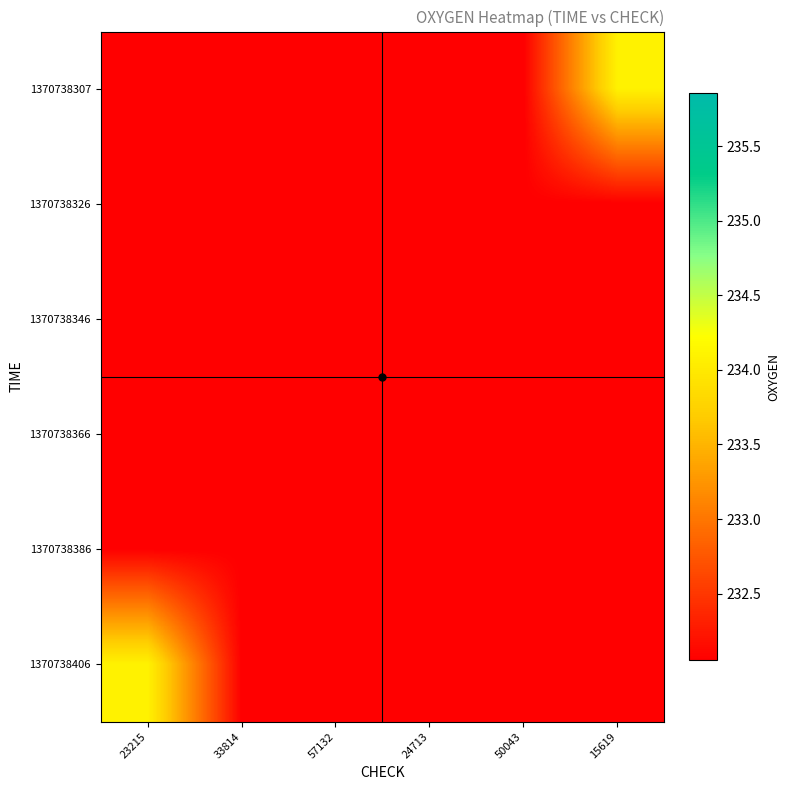

Which has a higher value, 23215 or 24713?

23215